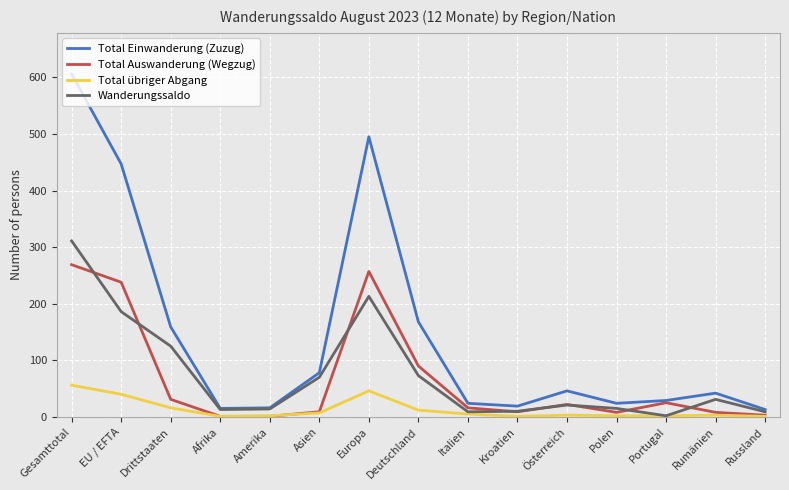

List the series in order of their peak value, highest first.

Total Einwanderung (Zuzug), Wanderungssaldo, Total Auswanderung (Wegzug), Total übriger Abgang